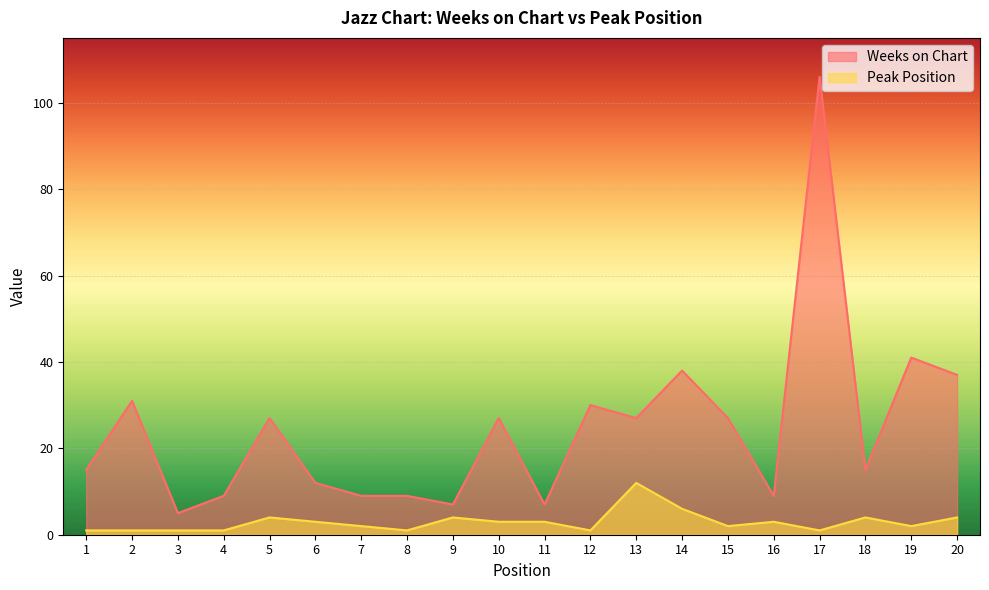

What is the sum of the Weeks on Chart values at 13 and 14?

65